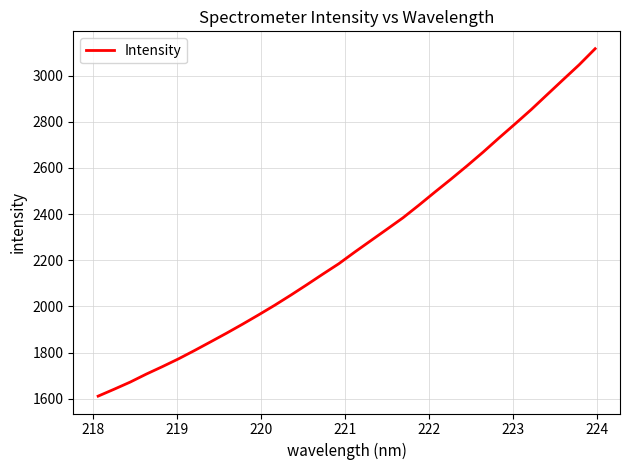

What is the minimum value shown in the chart?

1611.1